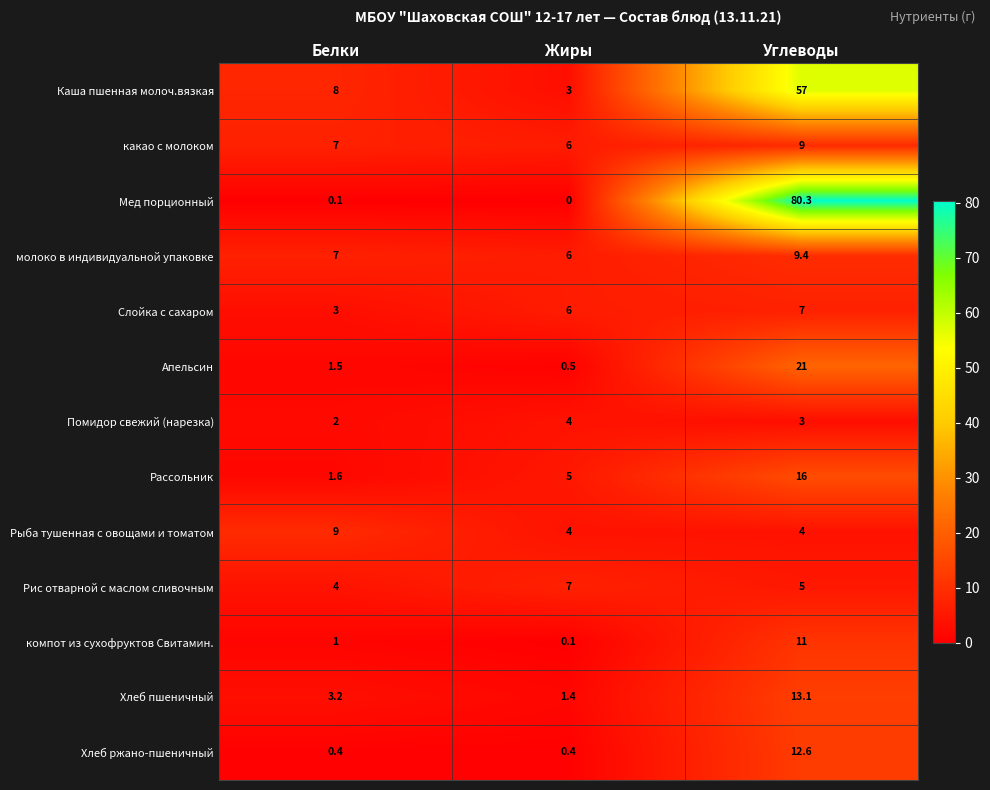

Rank the categories by Слойка с сахаром value from lowest to highest.

Белки, Жиры, Углеводы